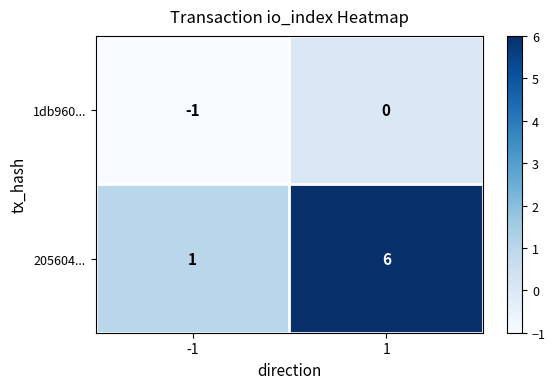

At how many categories does at least one series exceed 3?

1